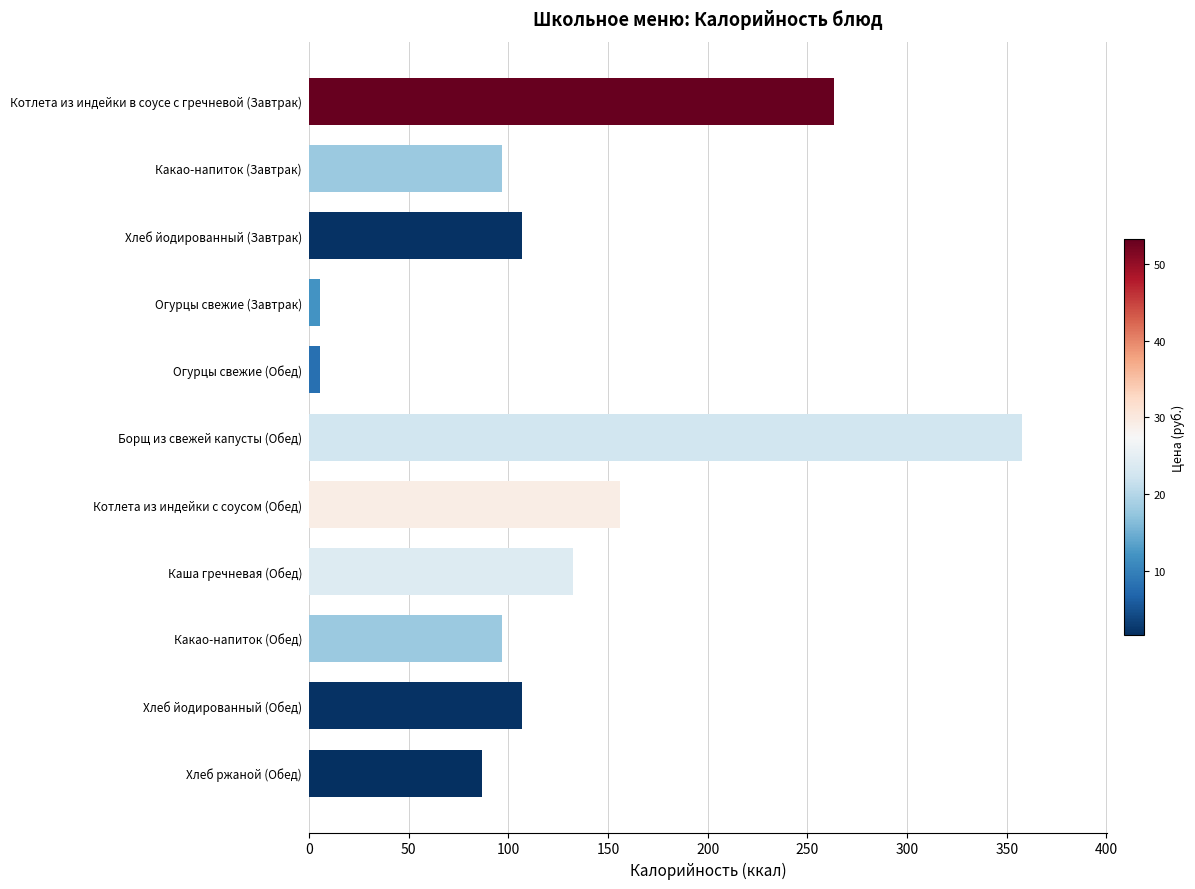

Which label corresponds to the largest value in the chart?

Борщ из свежей капусты (Обед)